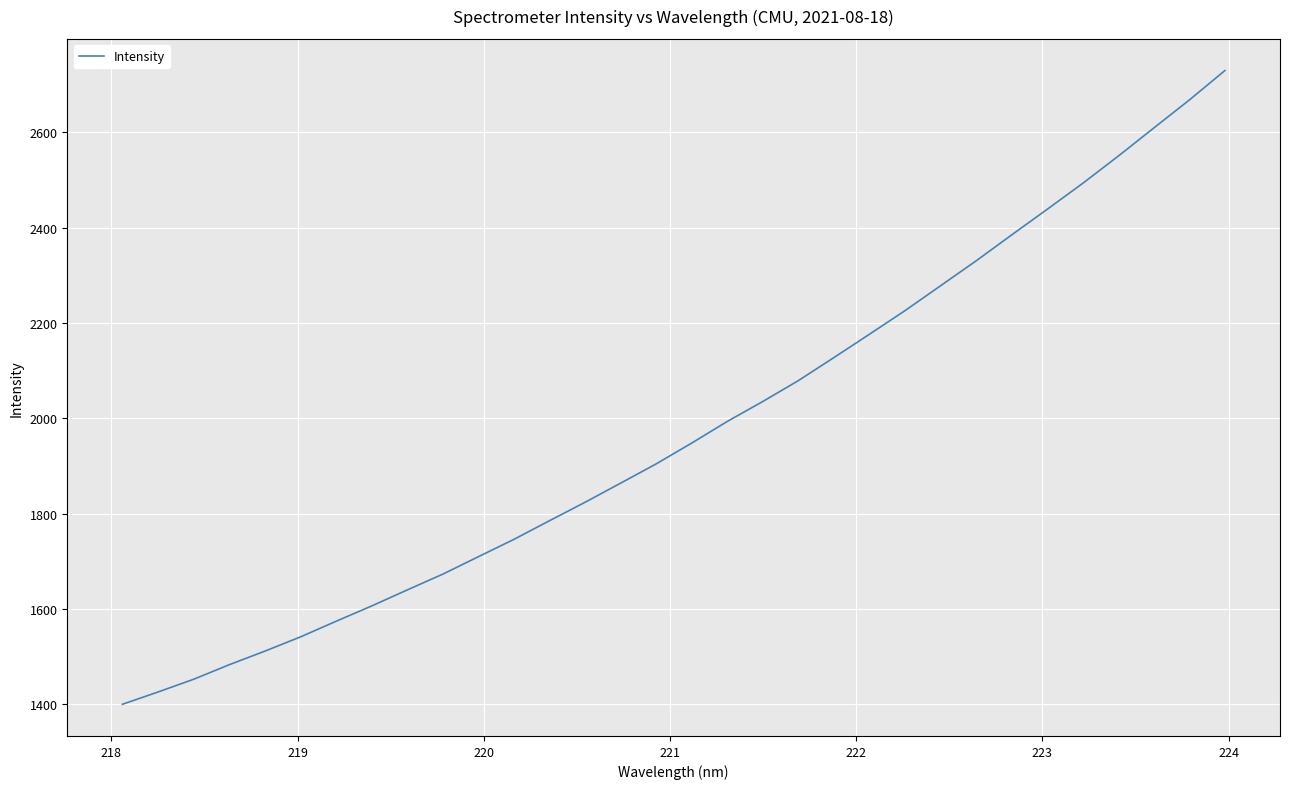

What is the difference between the maximum and minimum values?

1329.8